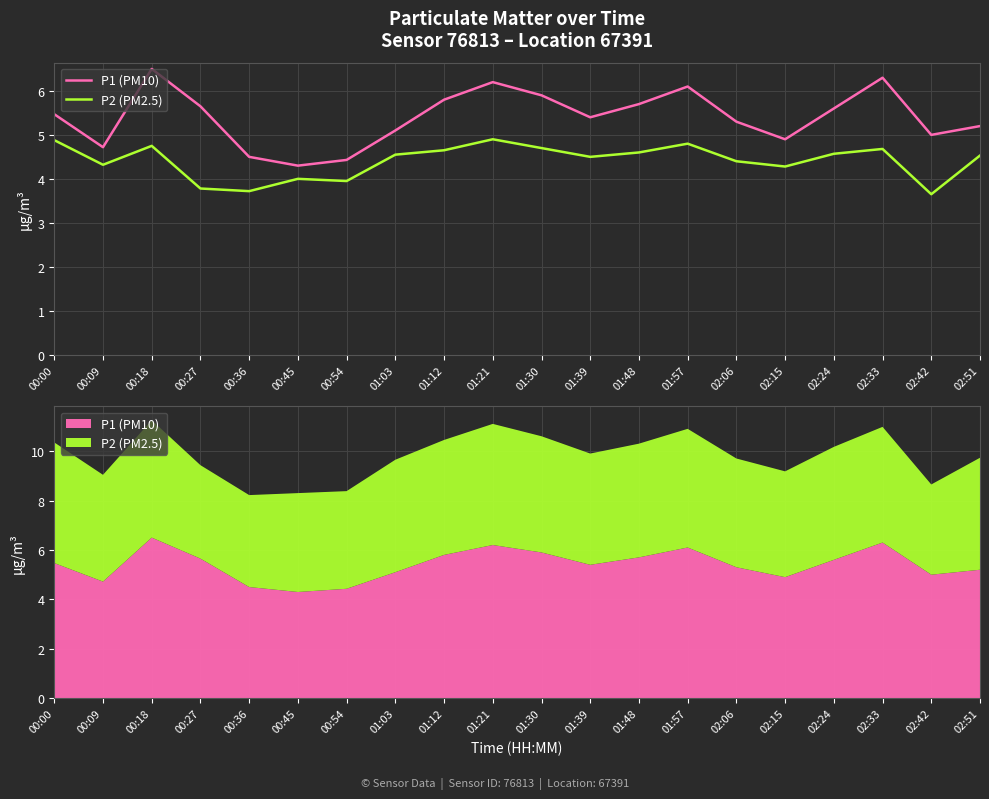

At which category does P2 (PM2.5) reach its first local valley?

00:09